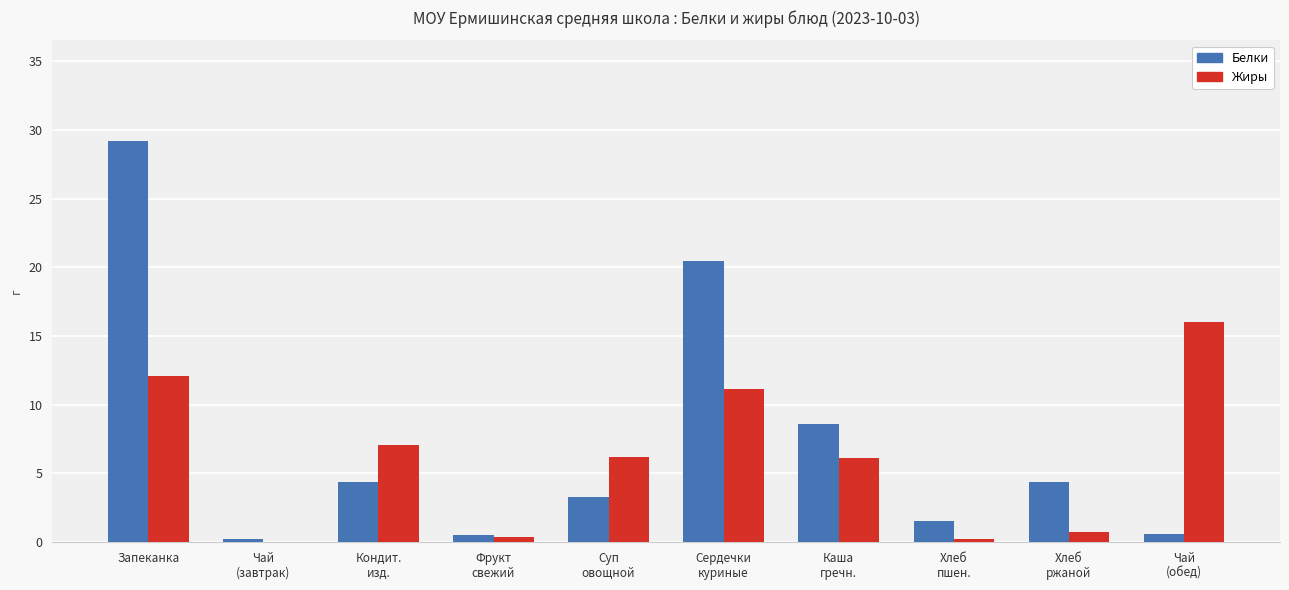

Which category has the highest value in the Белки series?

Запеканка